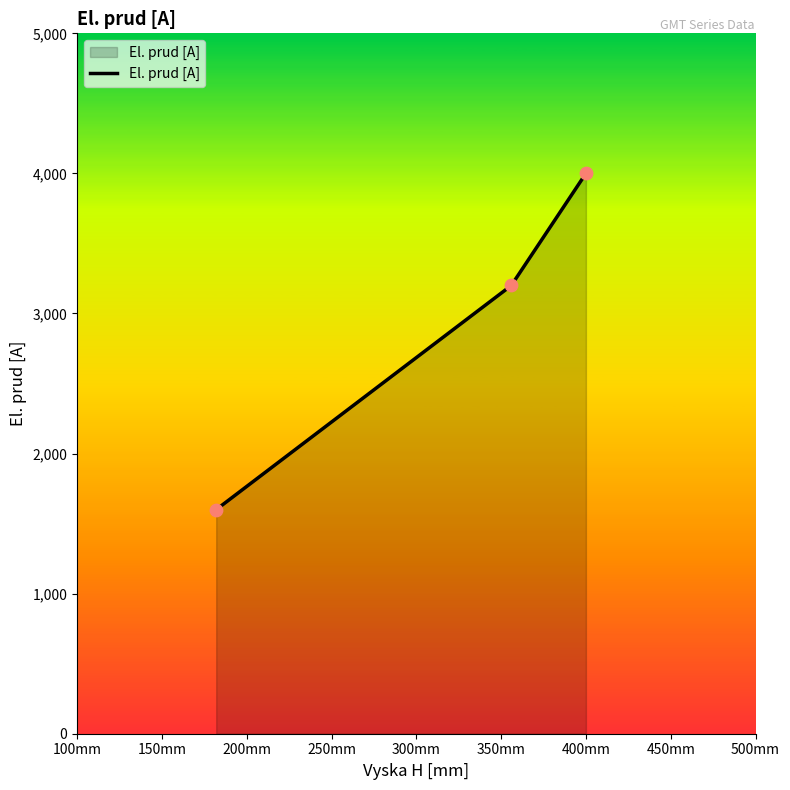

What is the average value?

2933